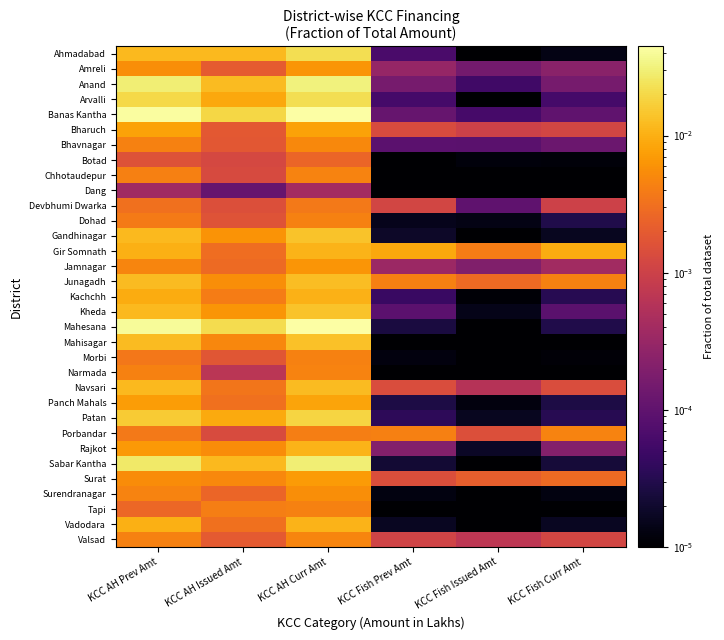

Which series has the largest total across all categories?

Banas Kantha